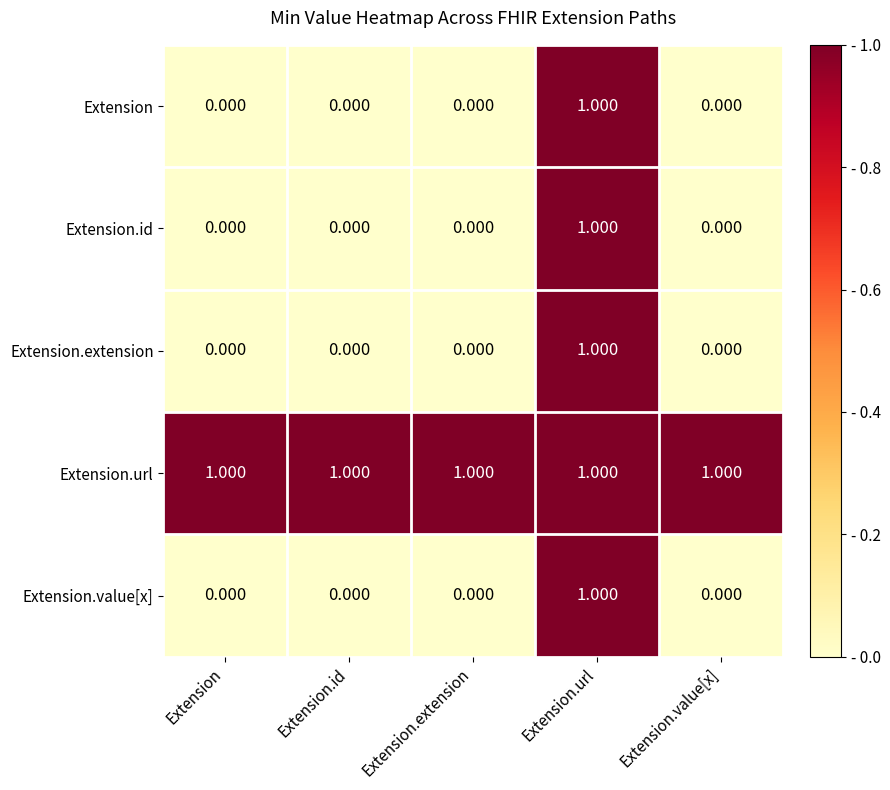

Which series has the largest total across all categories?

Extension.url